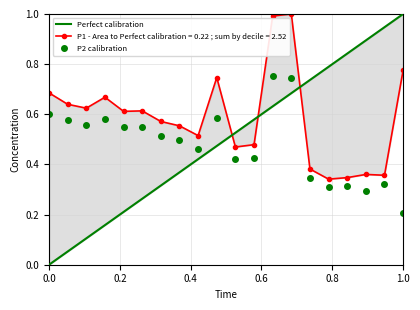

True or false: P1 and P2 cross at least once.

False